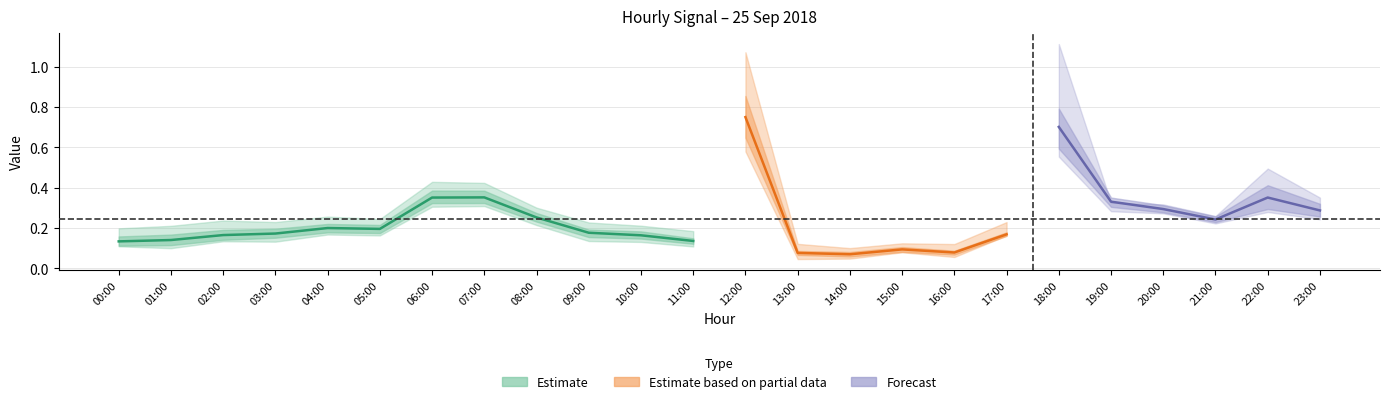

At how many categories does at least one series exceed 0?

24